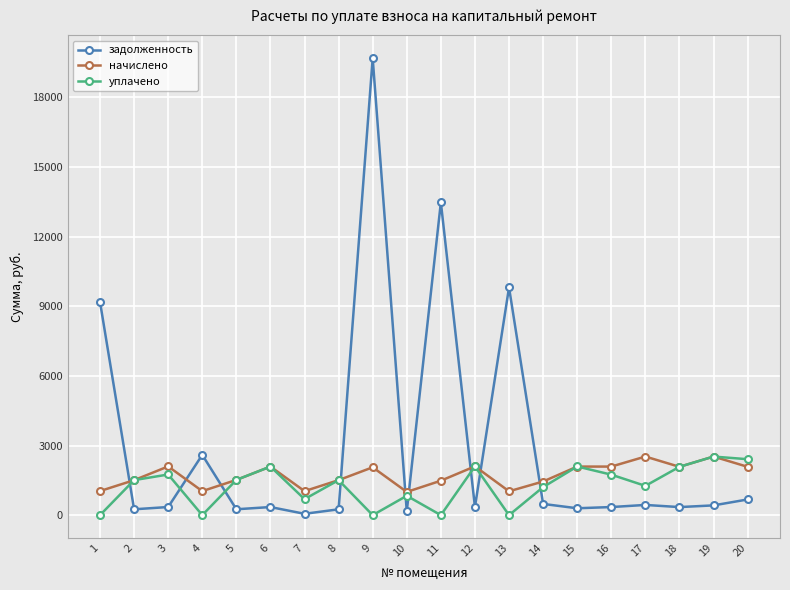

Which series ends up on top after the final intersection of задолженность and начислено?

начислено